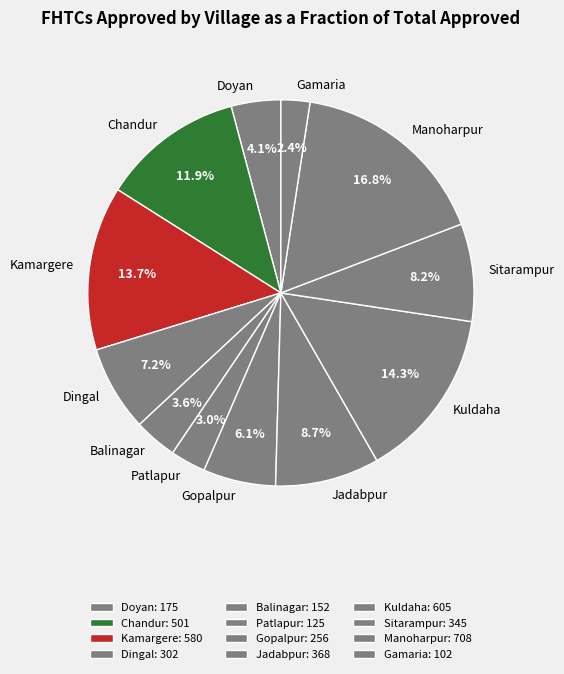

To the nearest percent, what is the difference between the Manoharpur and Dingal slice percentages?

10%